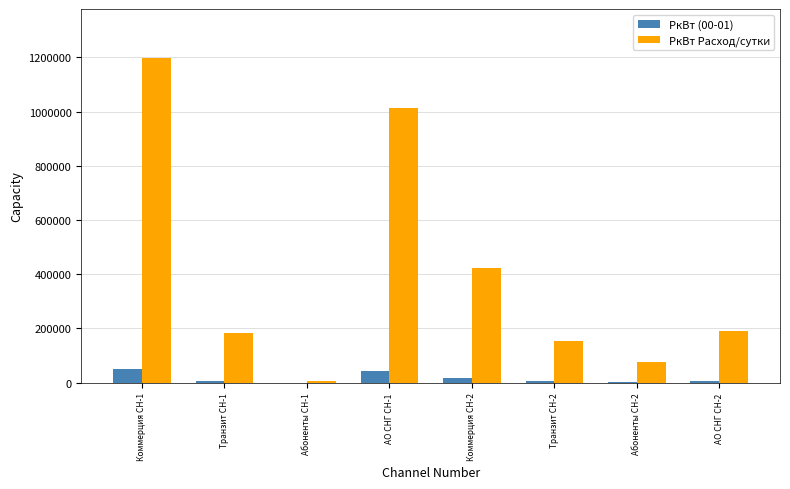

Is it true that РкВт (00-01) equals 7482.7 at АО СНГ СН-2?

True